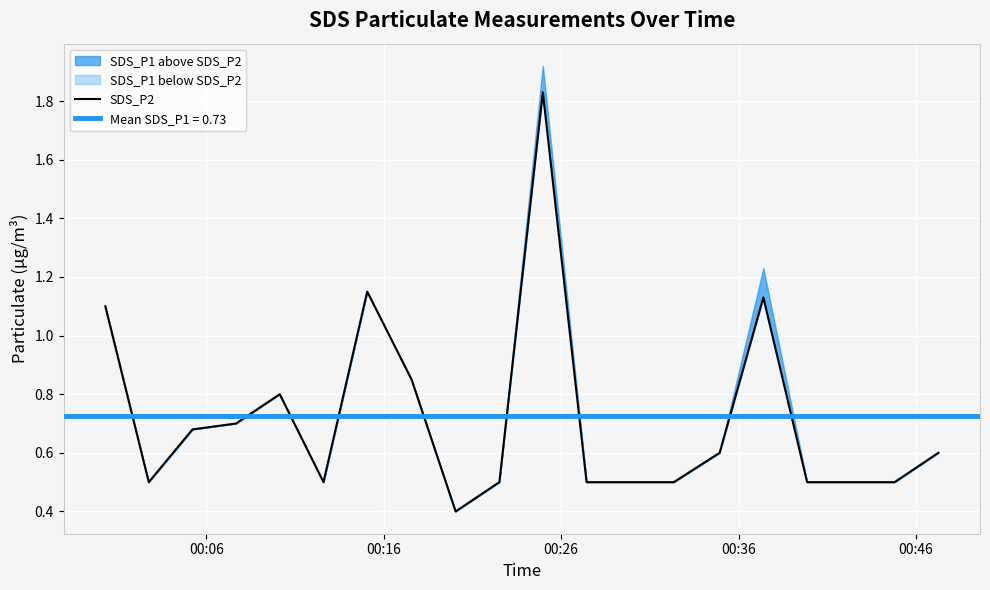

What is the sum of all values?

14.3